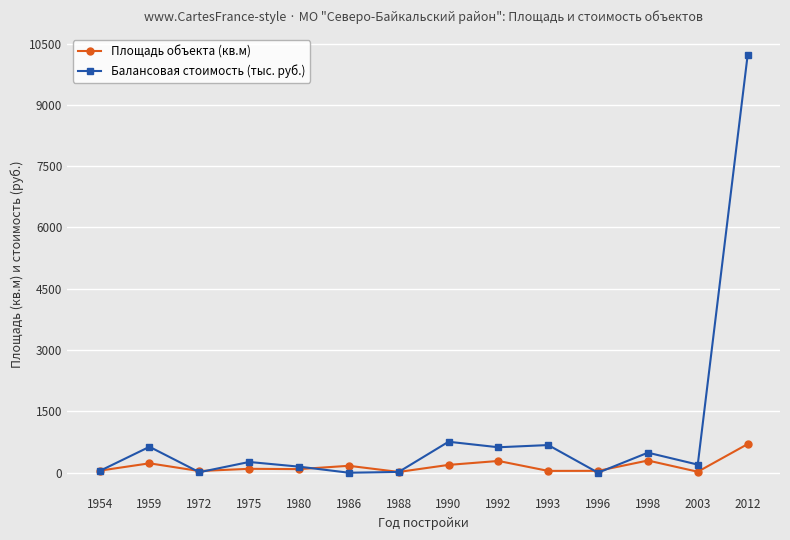

True or false: Площадь объекта (кв.м) has a value of 19.1 at 1988.

True